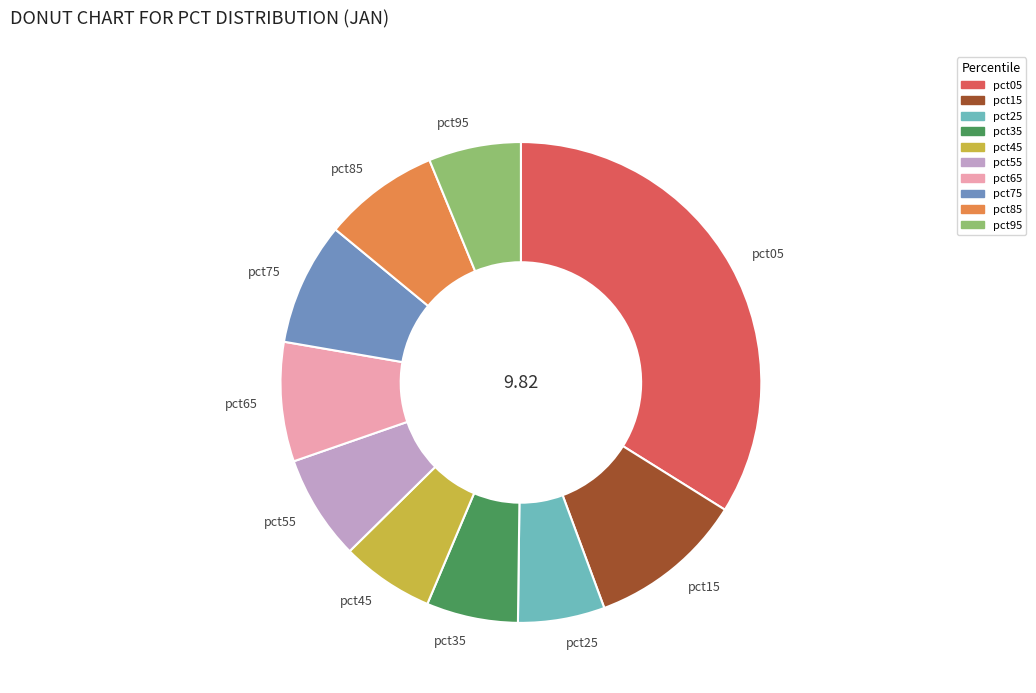

What is the largest slice in the pie chart?

pct05